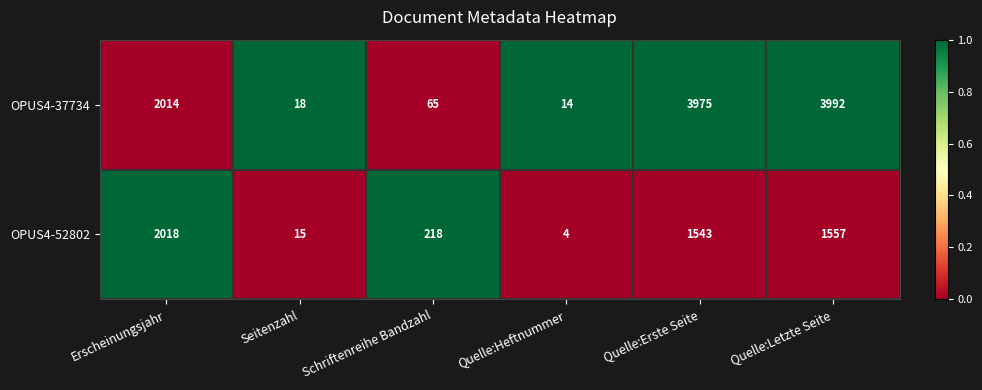

What is the difference between the highest and lowest values at Quelle:Letzte Seite?

2435